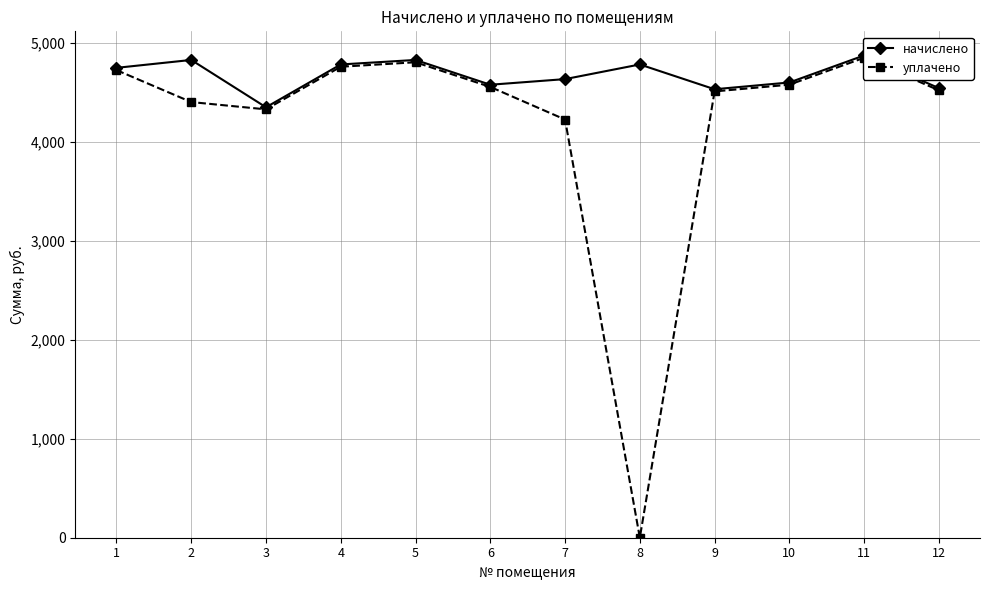

At which category is the sum across all series the highest?

11